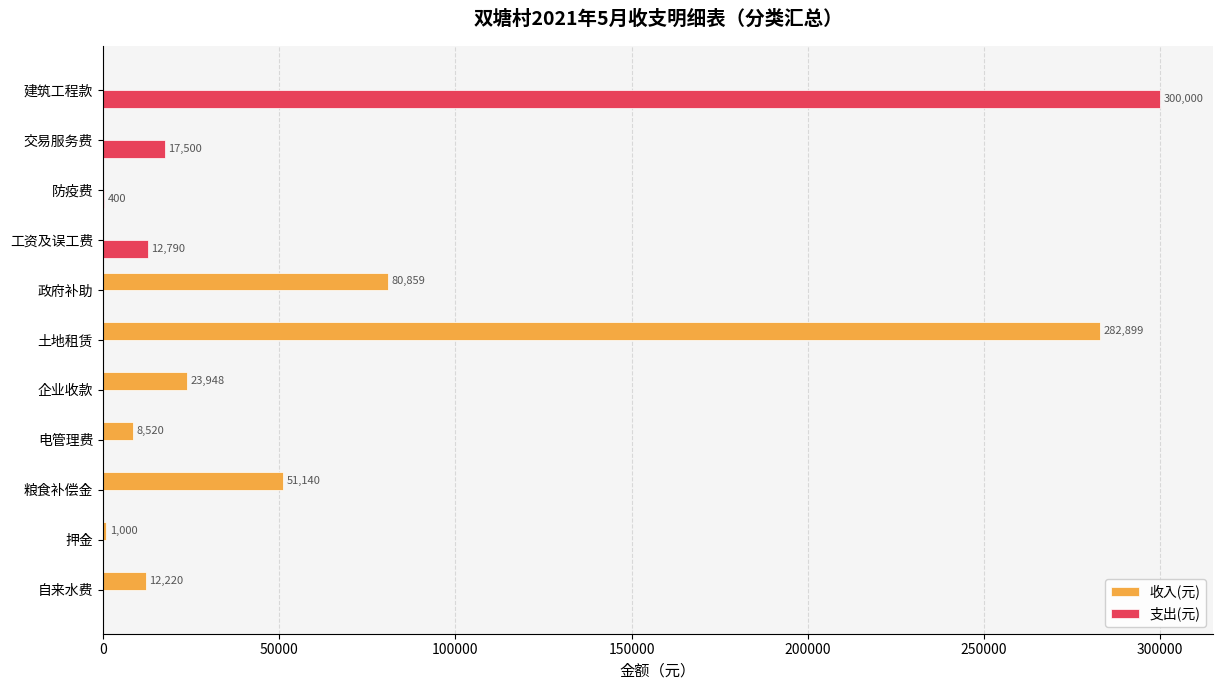

What is the sum of all 收入(元) values?

460586